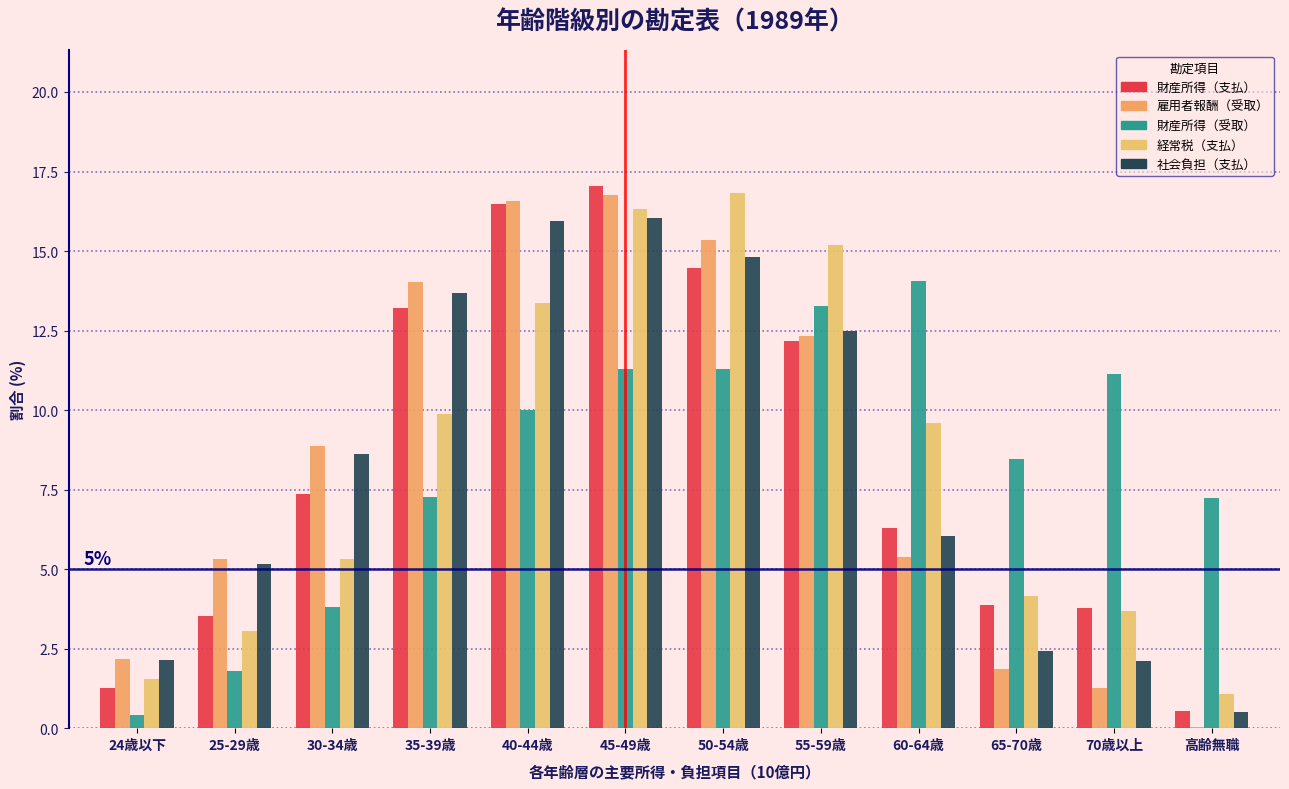

How many data points does each series have?

12